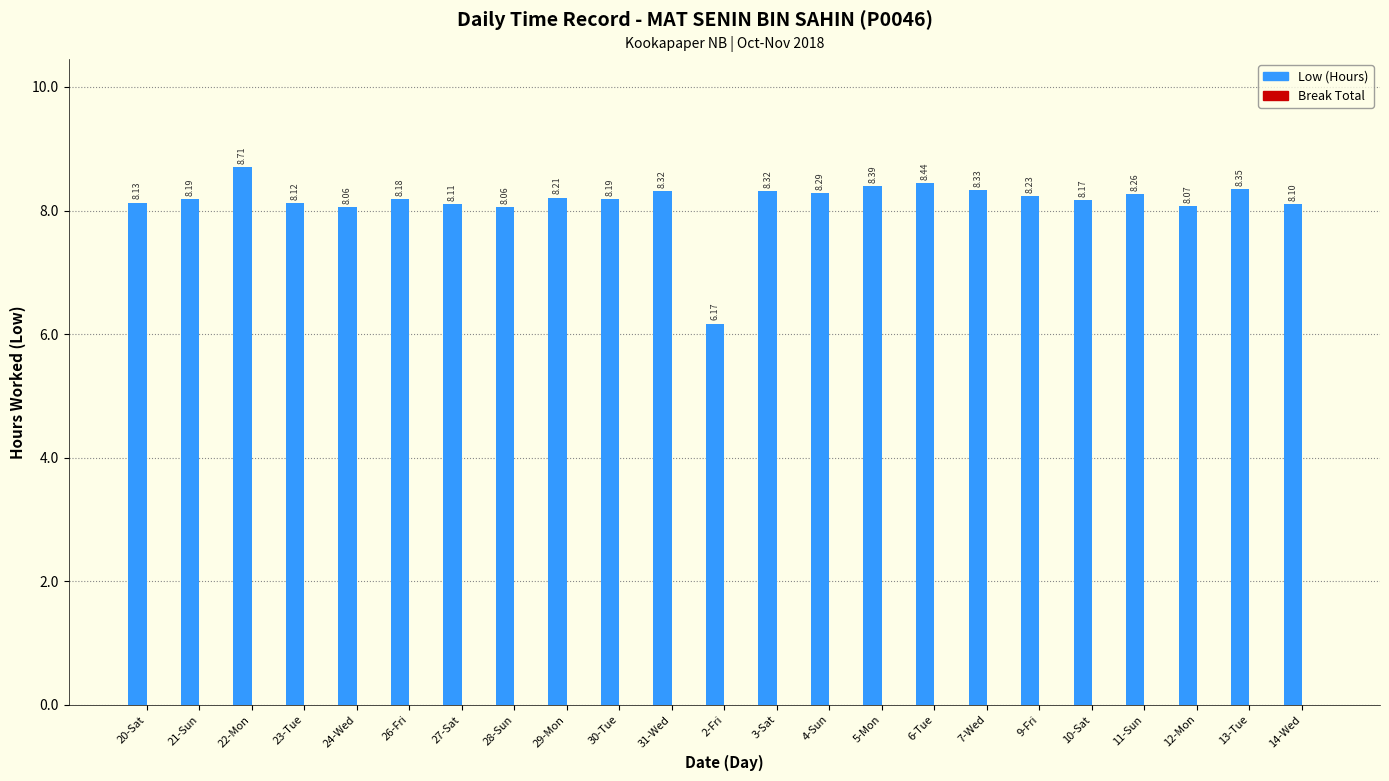

Between 13-Tue and 7-Wed, which is larger?

13-Tue